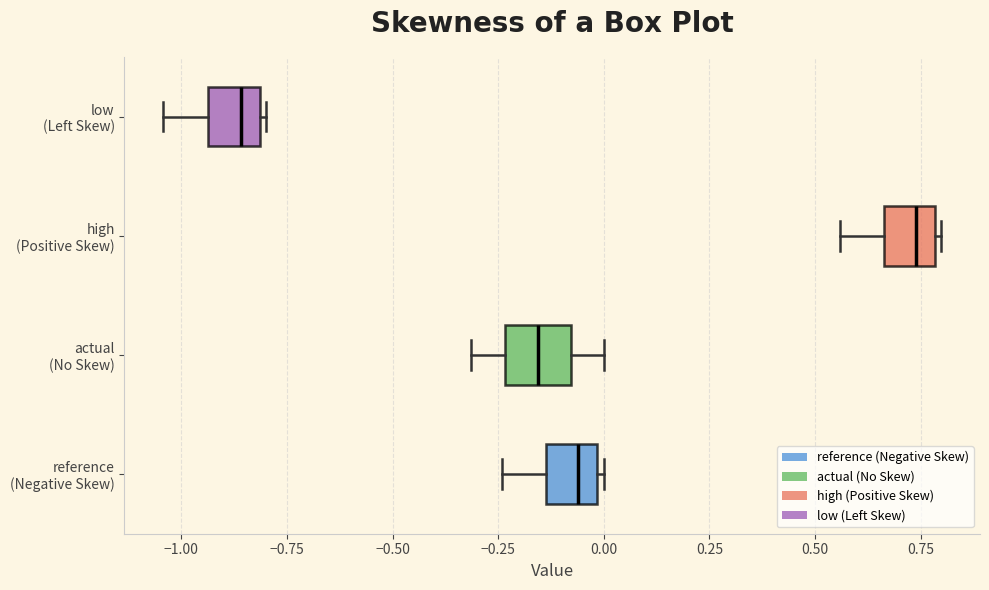

Reading bottom to top, transcribe this box plot: for each box, give where its median line is, the range the box spans, and where its two whiskers end, as read against the x-axis. The values are not printed on the chart, so give them approximately, as read against the axis.

reference (Negative Skew): median -0.05, box -0.15 to 0.00, whiskers -0.25 to 0.00 (just right of the box's right edge)
actual (No Skew): median -0.15, box -0.25 to -0.10, whiskers -0.30 to 0.00
high (Positive Skew): median 0.75, box 0.65 to 0.80, whiskers 0.55 to 0.80
low (Left Skew): median -0.85, box -0.95 to -0.80, whiskers -1.05 to -0.80 (just right of the box's right edge)